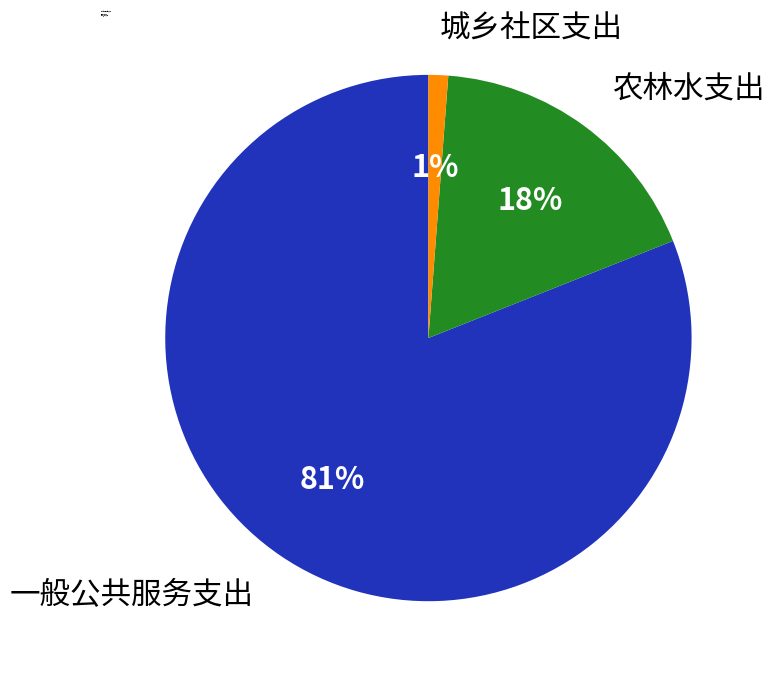

How many slices are in this pie chart?

3